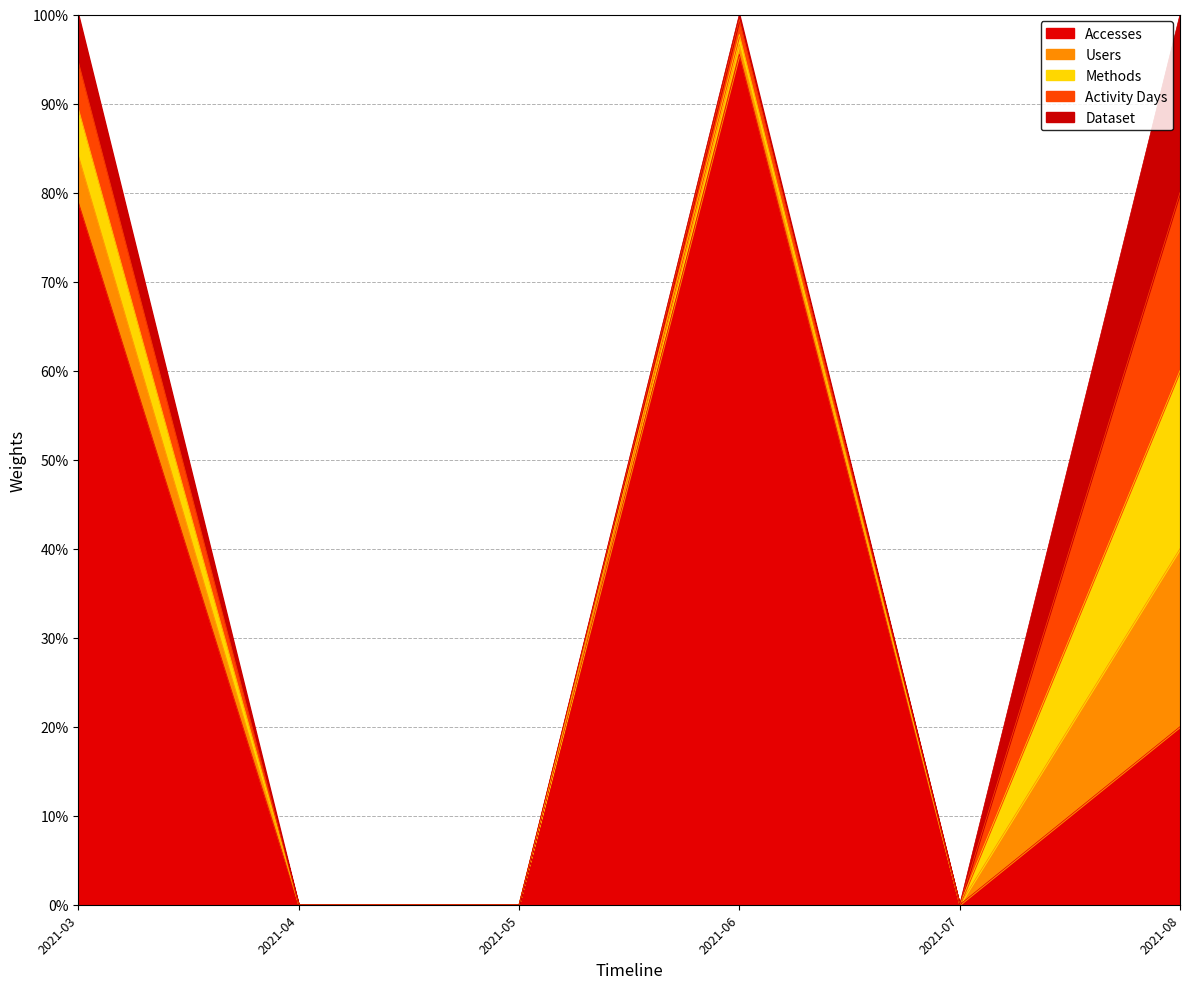

How many data points does each series have?

6